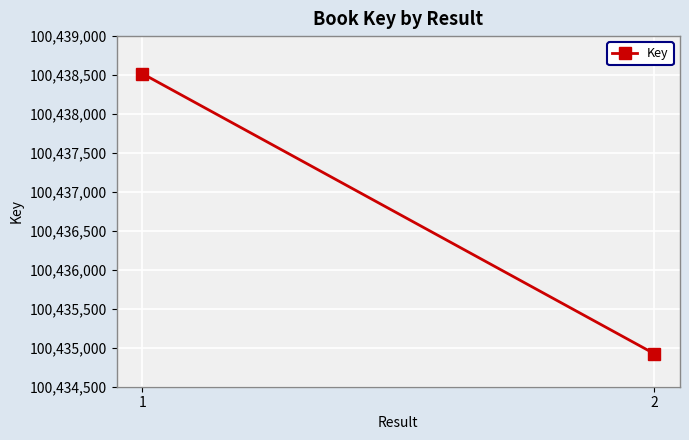

Rank the categories by value from highest to lowest.

1, 2